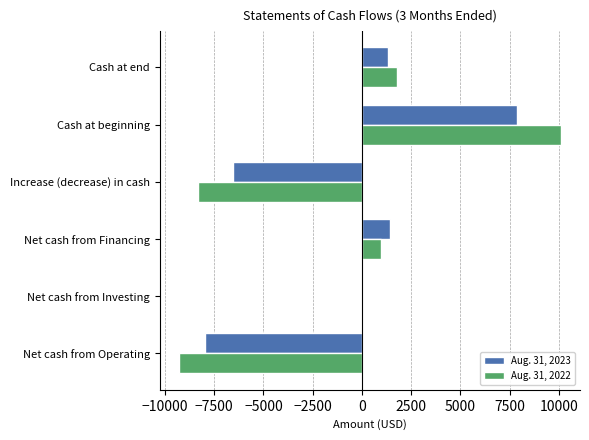

Which series has the widest spread of values?

Aug. 31, 2022